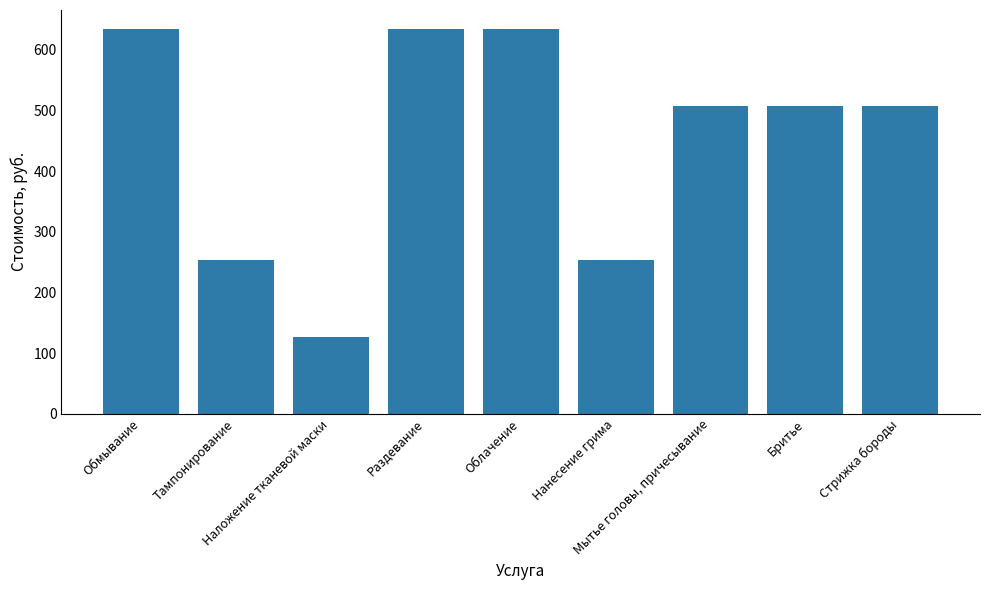

True or false: the data shows 507 at Бритье.

True